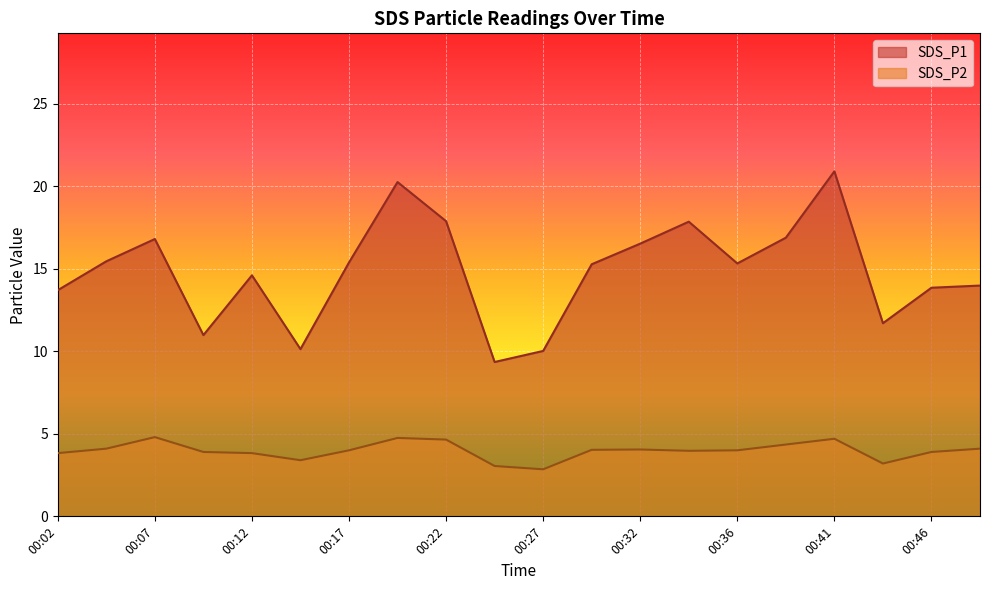

At which label is SDS_P1 closest to 15?

00:29